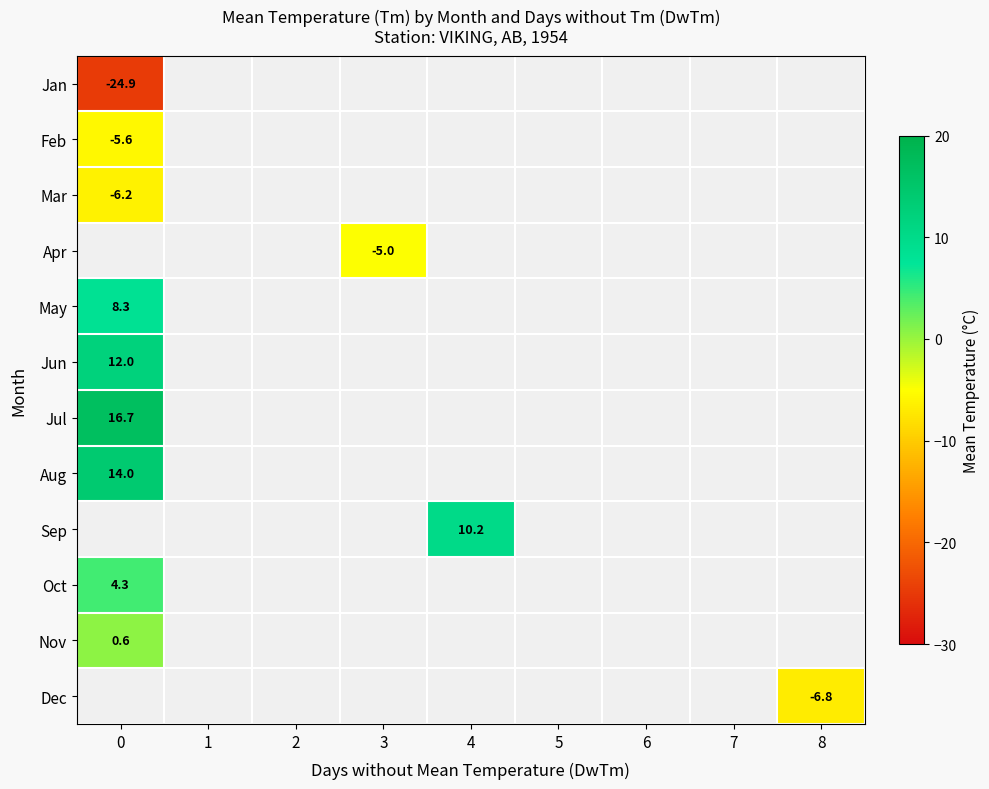

True or false: May has a value of 14.9 at 0.

False